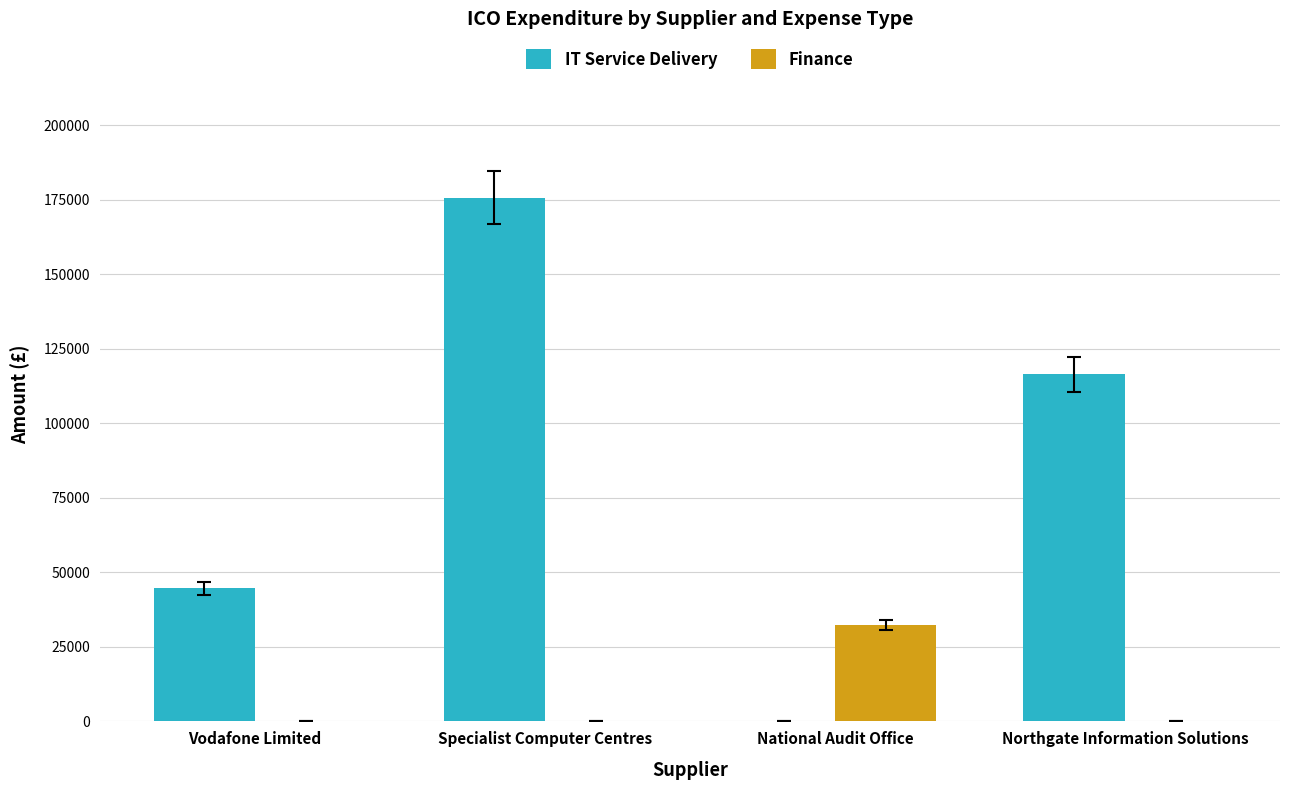

How many data points does each series have?

4